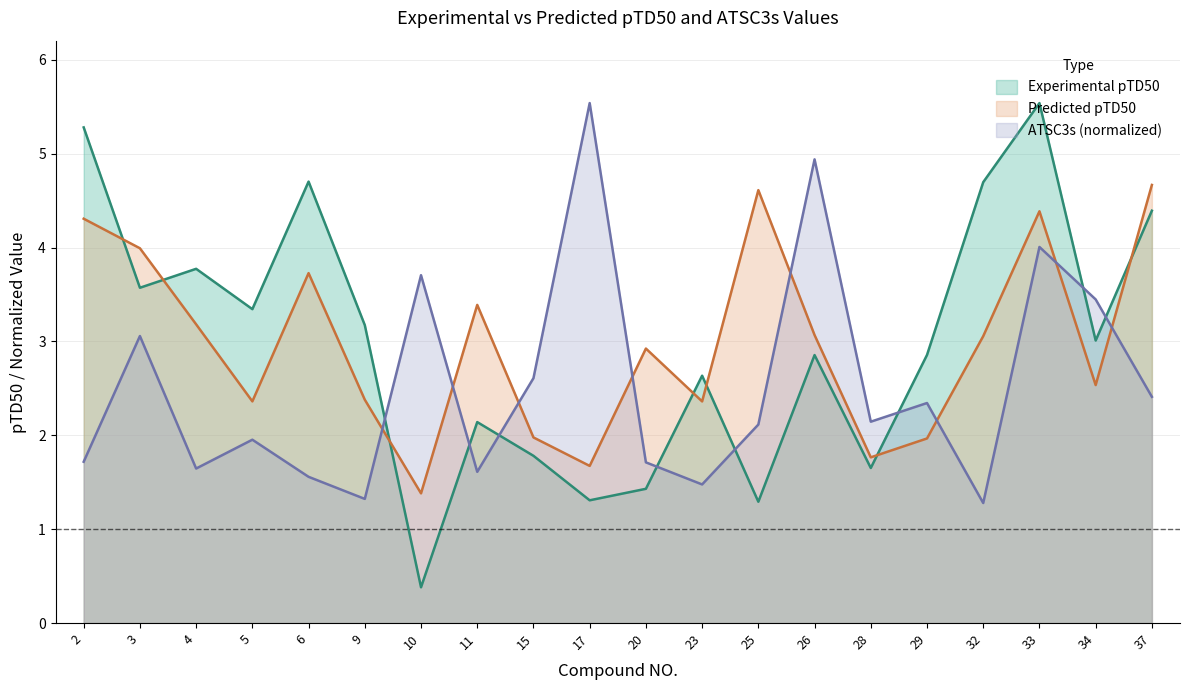

What is the sum of the Predicted pTD50 values at 37 and 20?

7.6